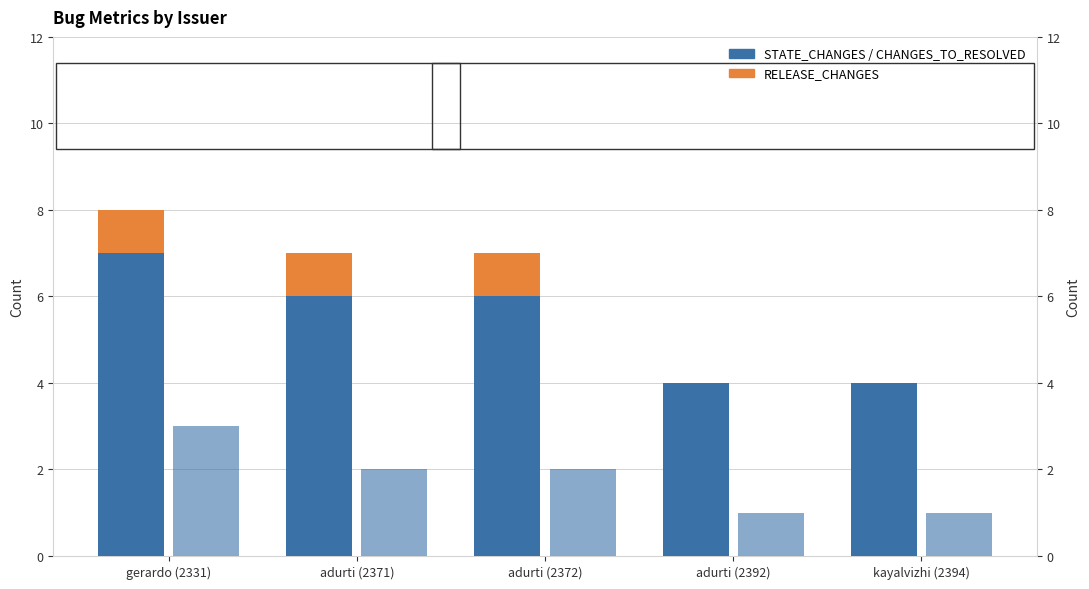

Is it true that CHANGES_TO_RESOLVED equals 1 at kayalvizhi (2394)?

False